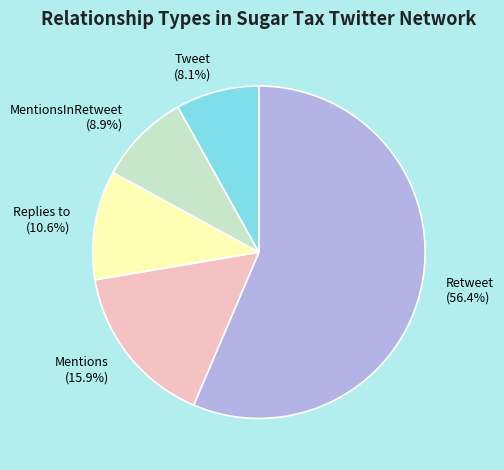

Count the number of slices in the pie.

5